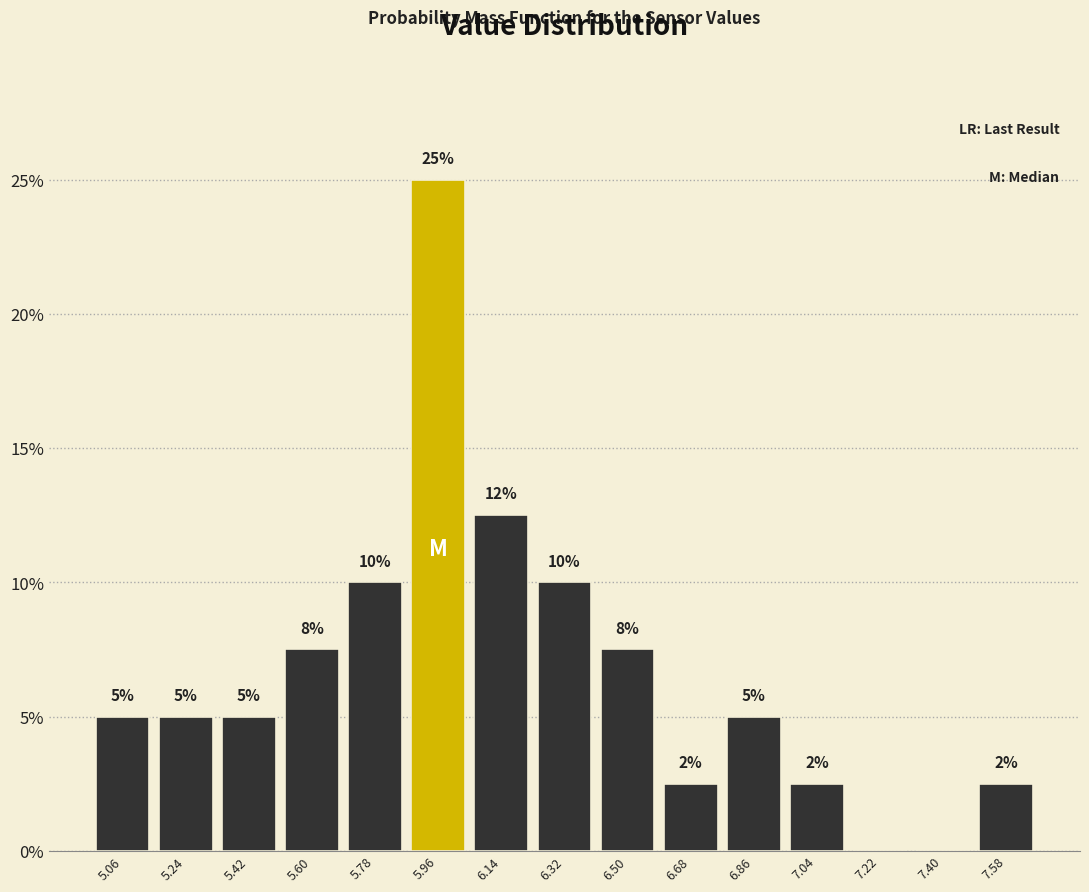

Over which range of the x-axis is the bar tallest?

5.87 to 6.05